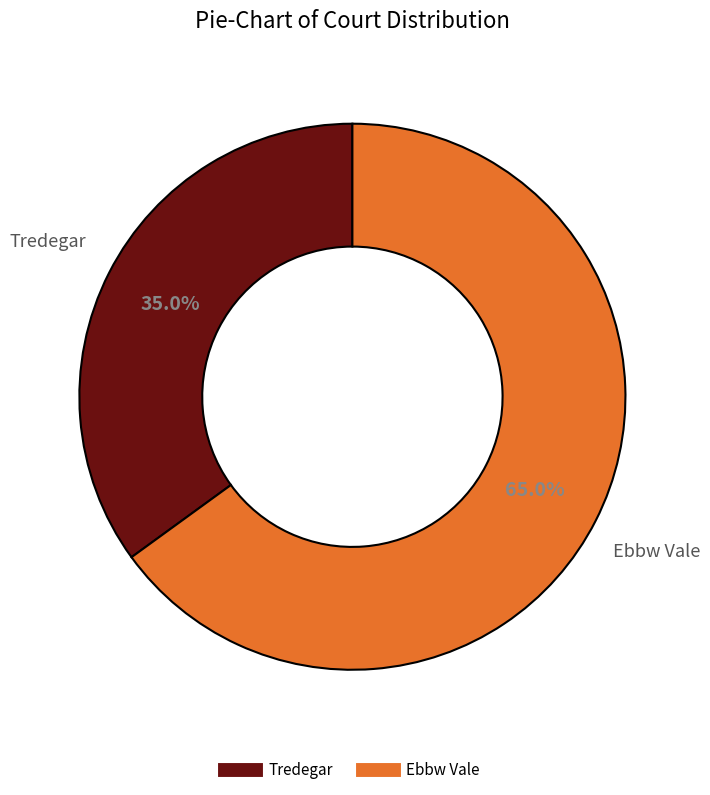

Do Ebbw Vale and Tredegar together represent more than half of the pie?

Yes